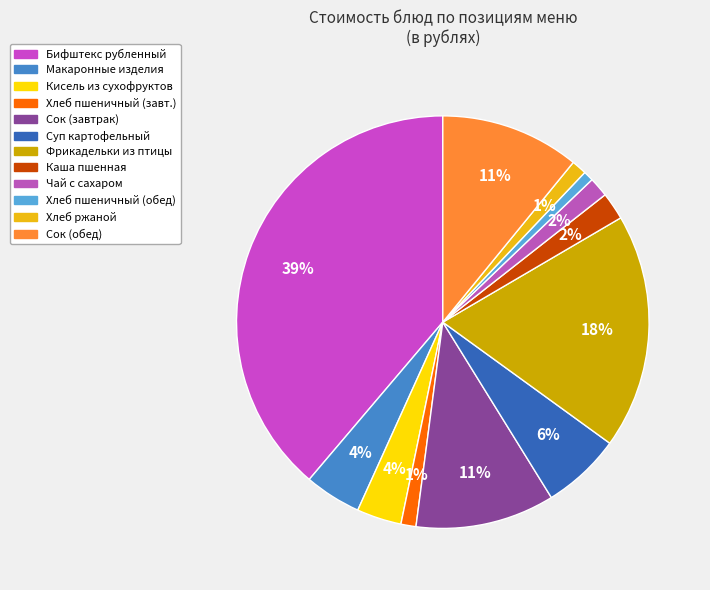

To the nearest percent, what is the average slice percentage?

8%